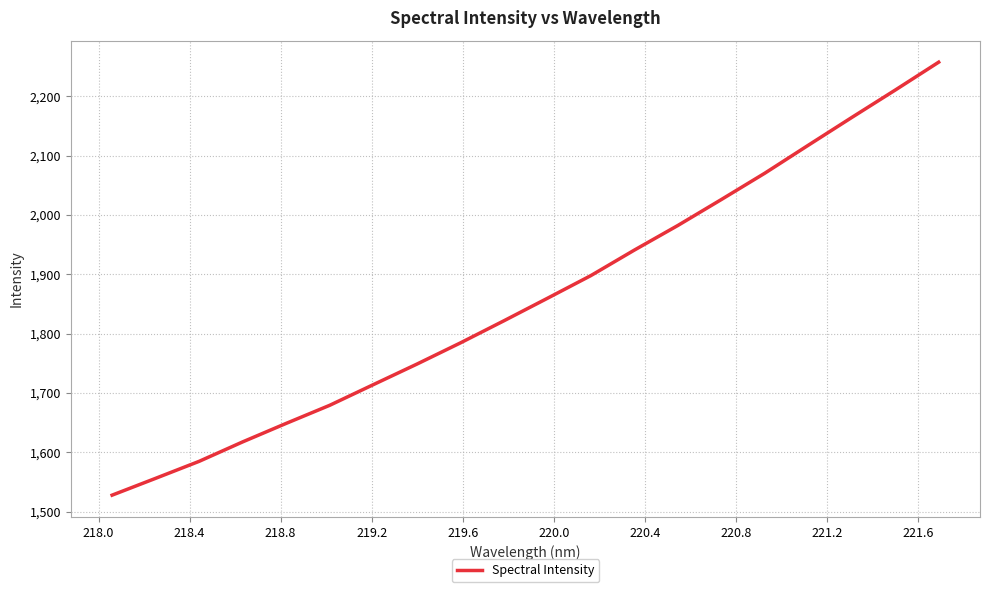

What is the smallest value displayed?

1527.6